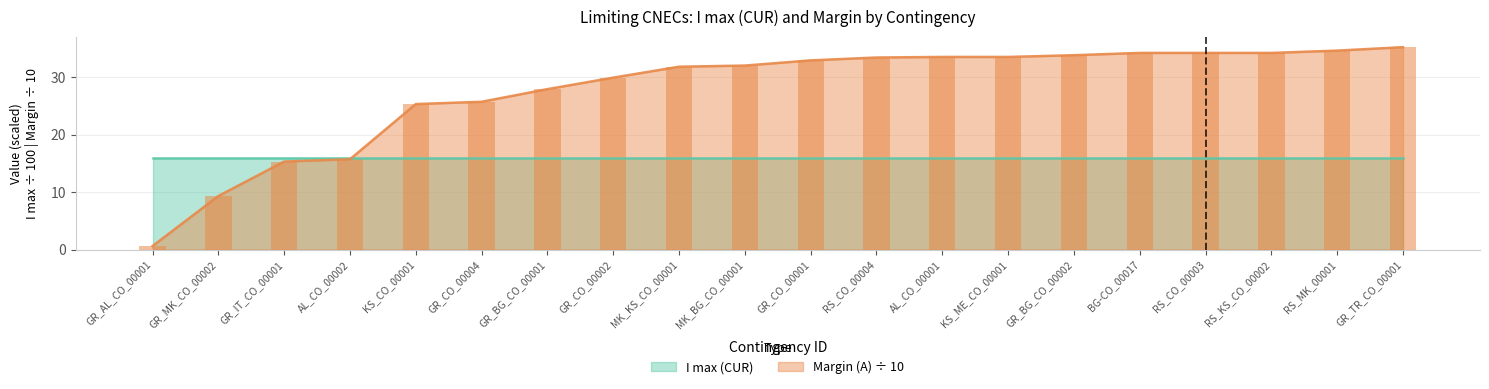

What position from the left is RS_CO_00003?

17